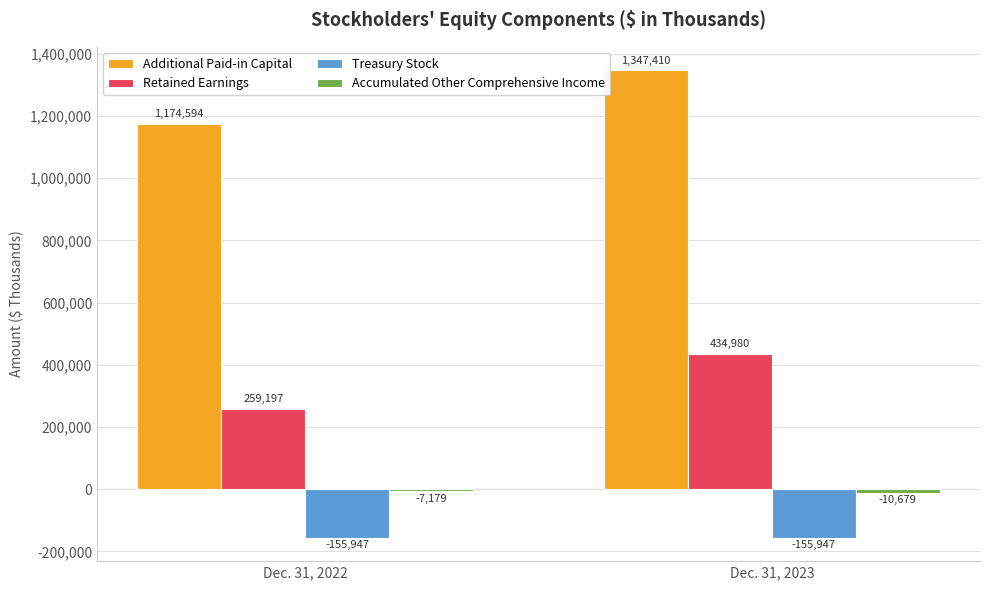

True or false: Additional Paid-in Capital has a value of 1347410 at Dec. 31, 2023.

True